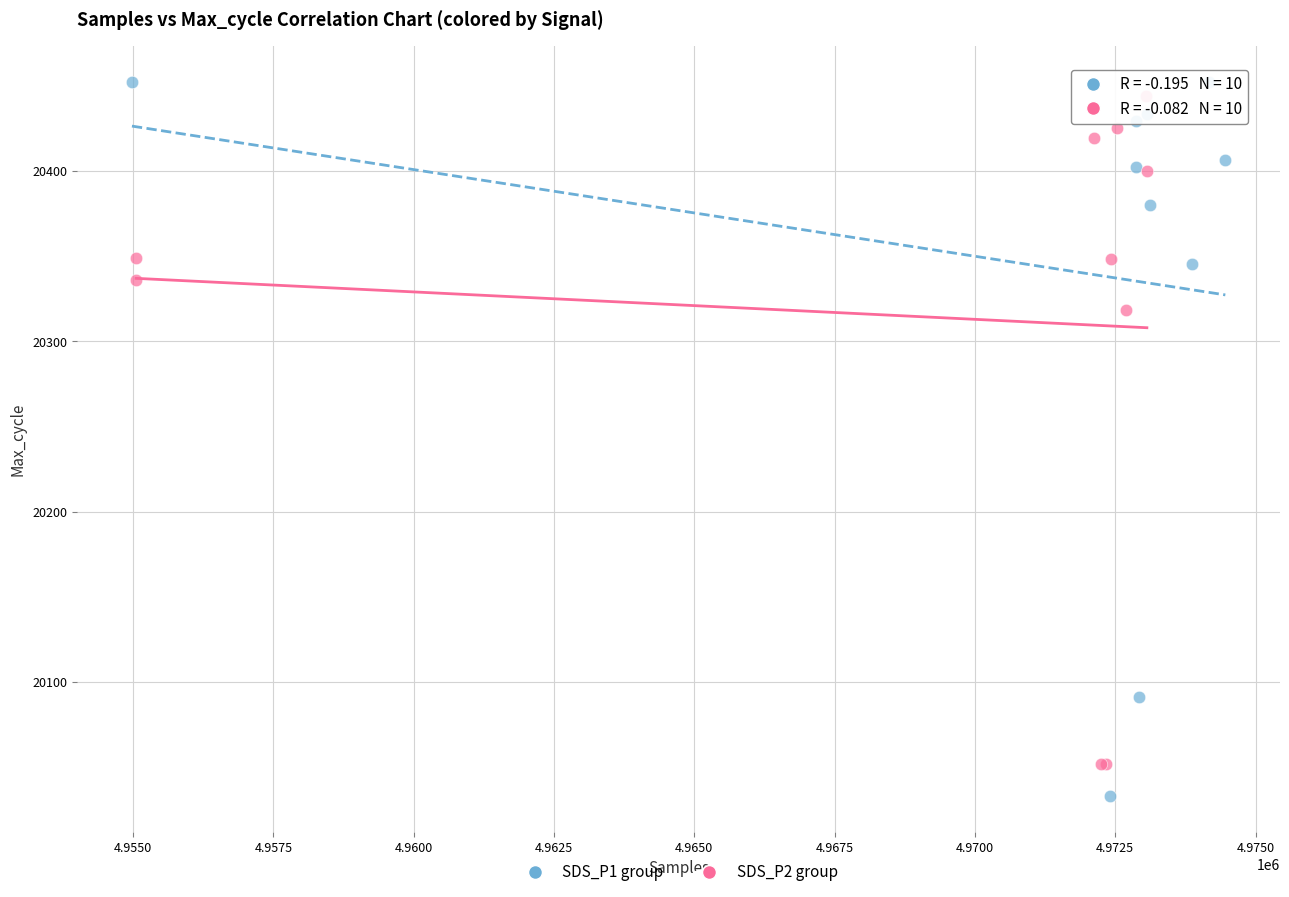

Which series reaches the maximum Y coordinate?

SDS_P1 group